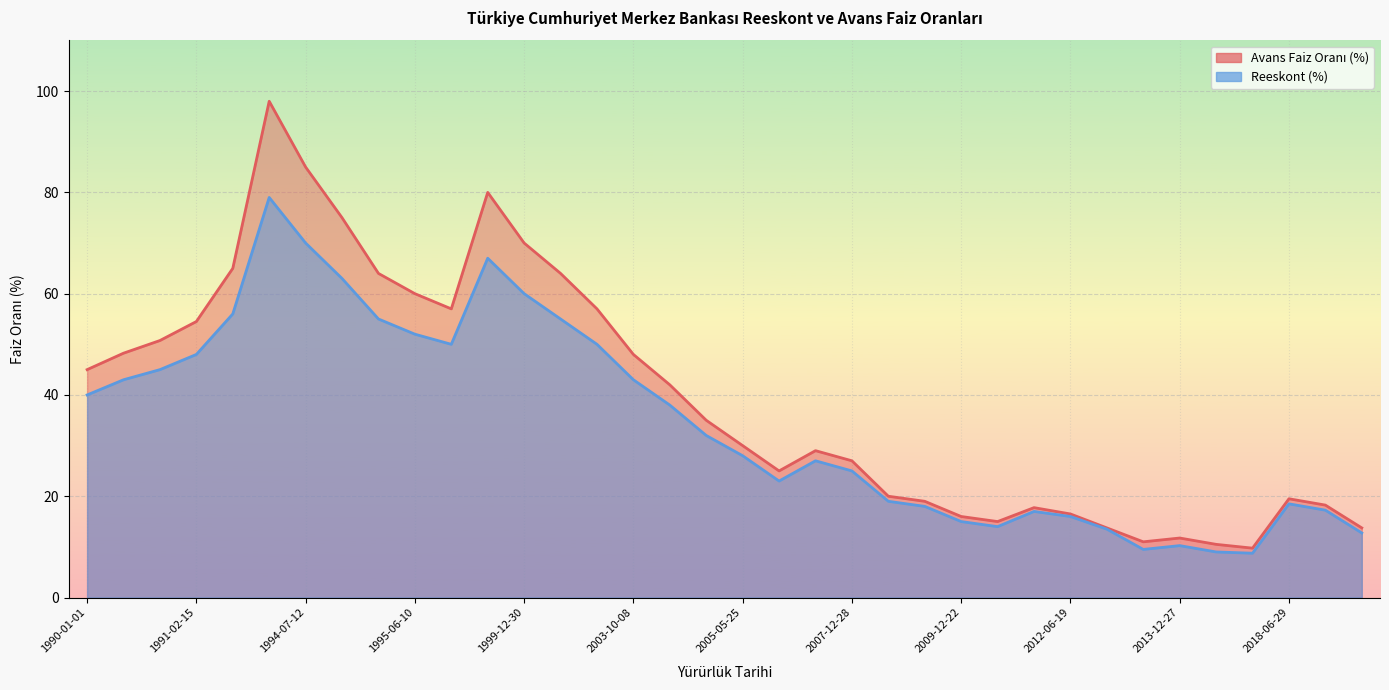

At which label is Reeskont (%) closest to 43?

1990-09-20